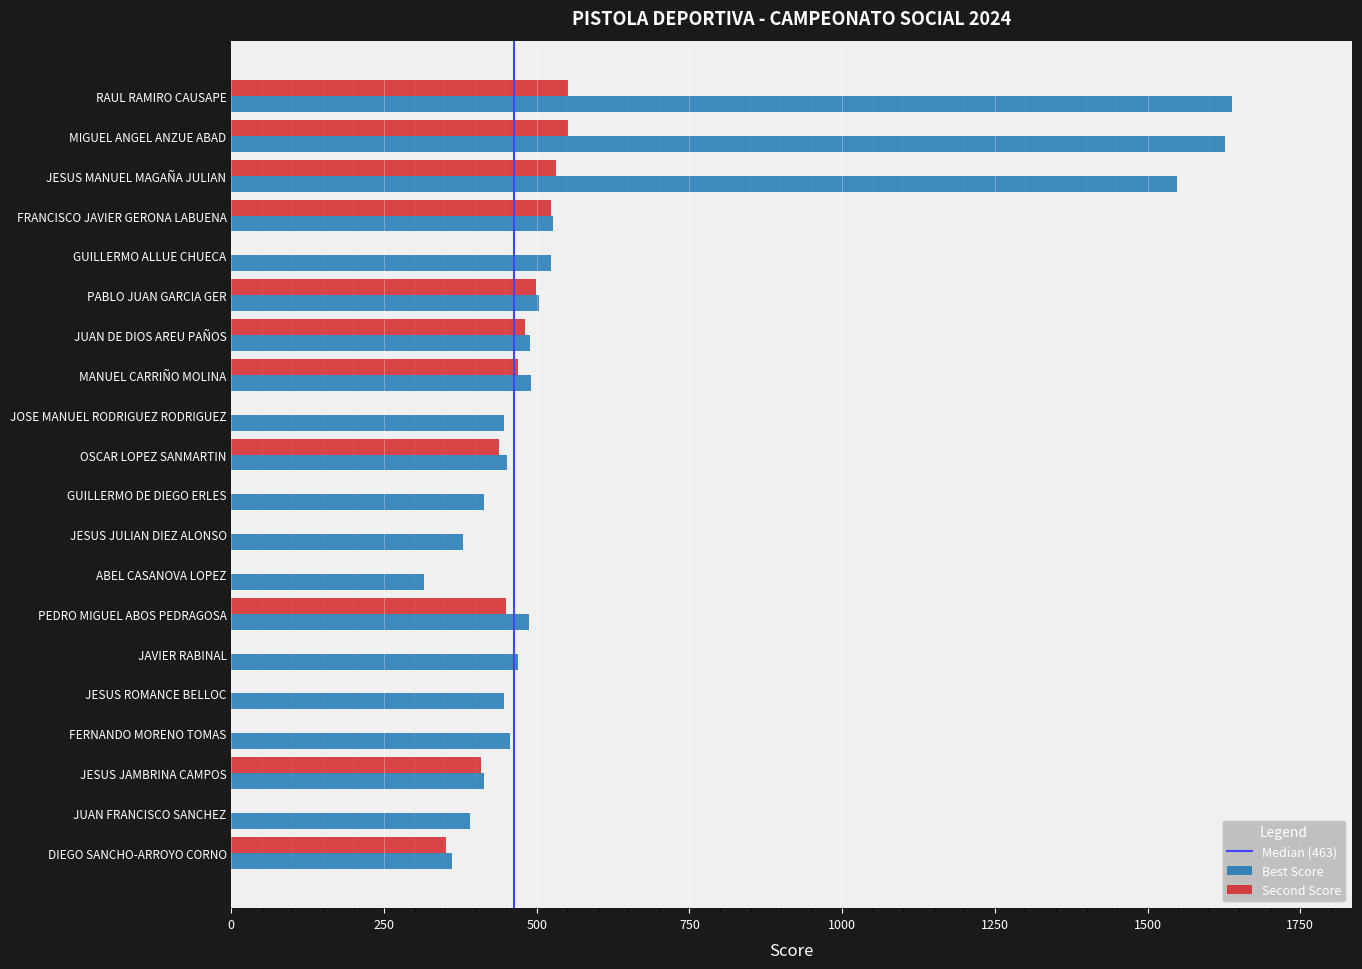

The Second Score series shows 531 at JESUS MANUEL MAGAÑA JULIAN. True or false?

True